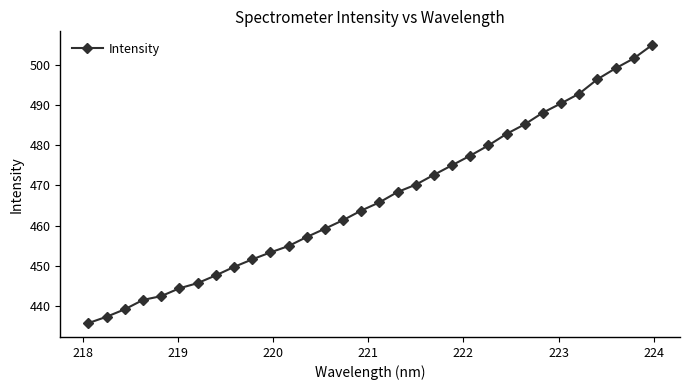

True or false: the data has more than 2 interior local peaks.

False